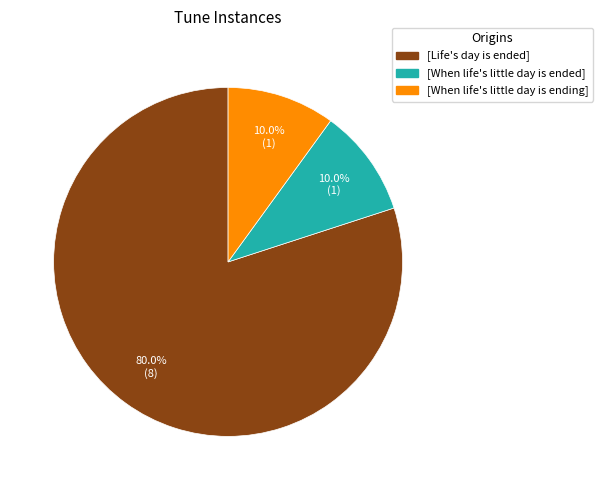

Does [Life's day is ended] represent more than half of the total?

Yes